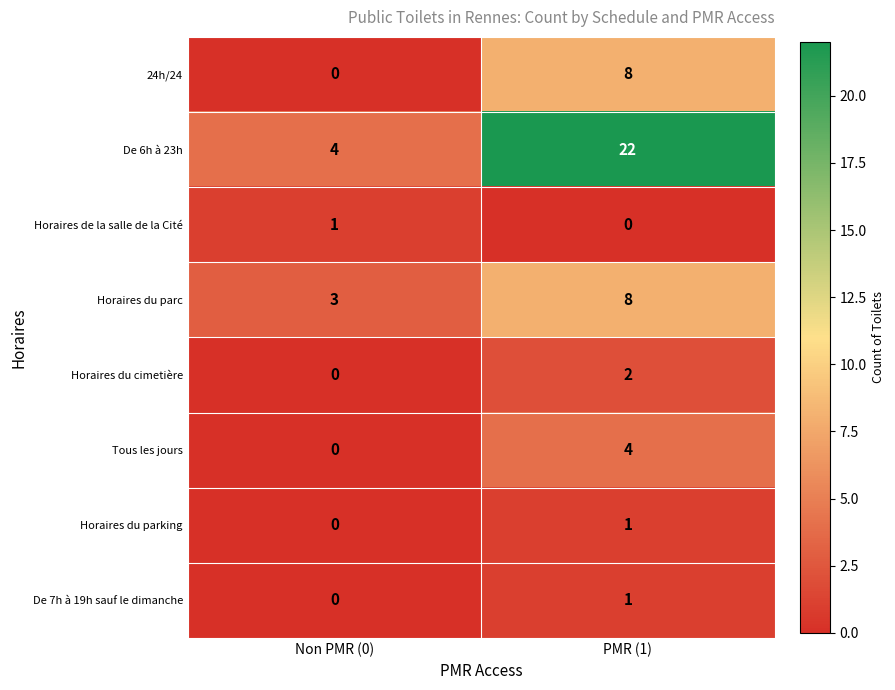

True or false: Tous les jours has a value of 0 at Non PMR (0).

True